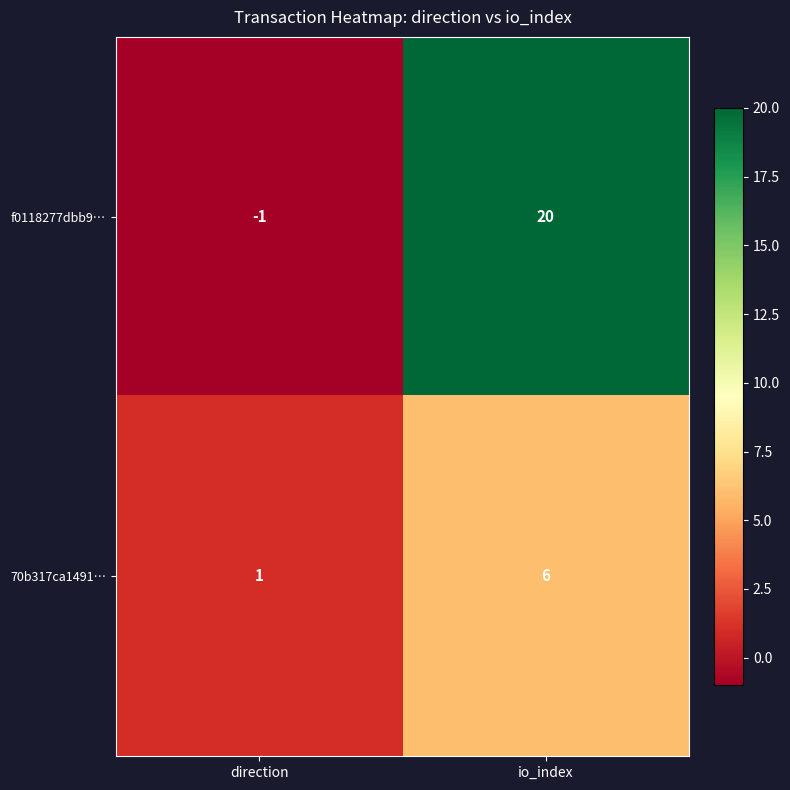

The value of 70b317ca1491… at io_index is 2. True or false?

False